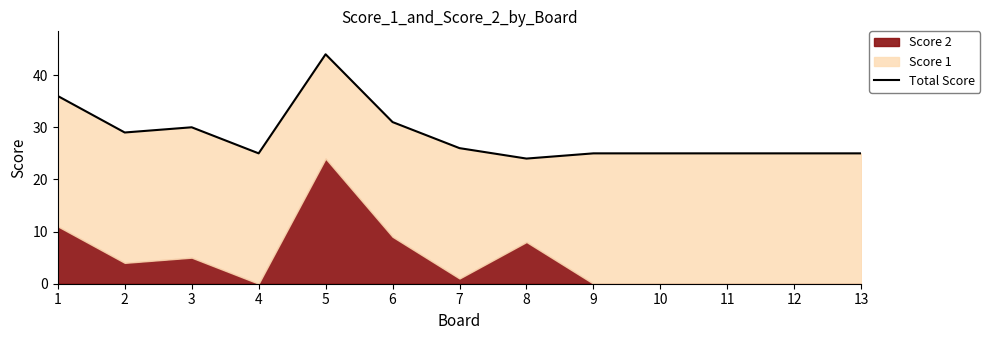

List the labels in order of value, largest first.

5, 1, 6, 3, 2, 7, 4, 9, 10, 11, 12, 13, 8